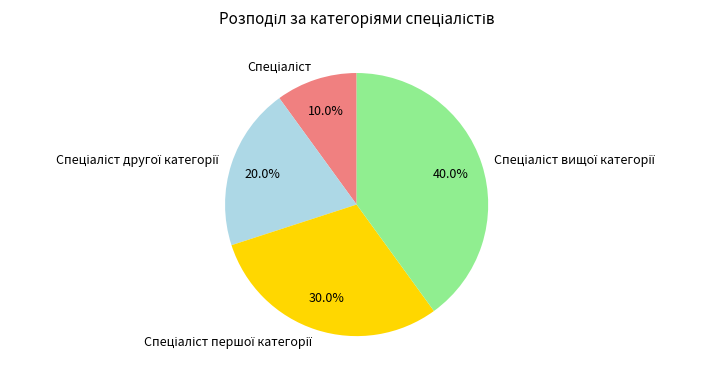

Does any single category account for the majority?

No